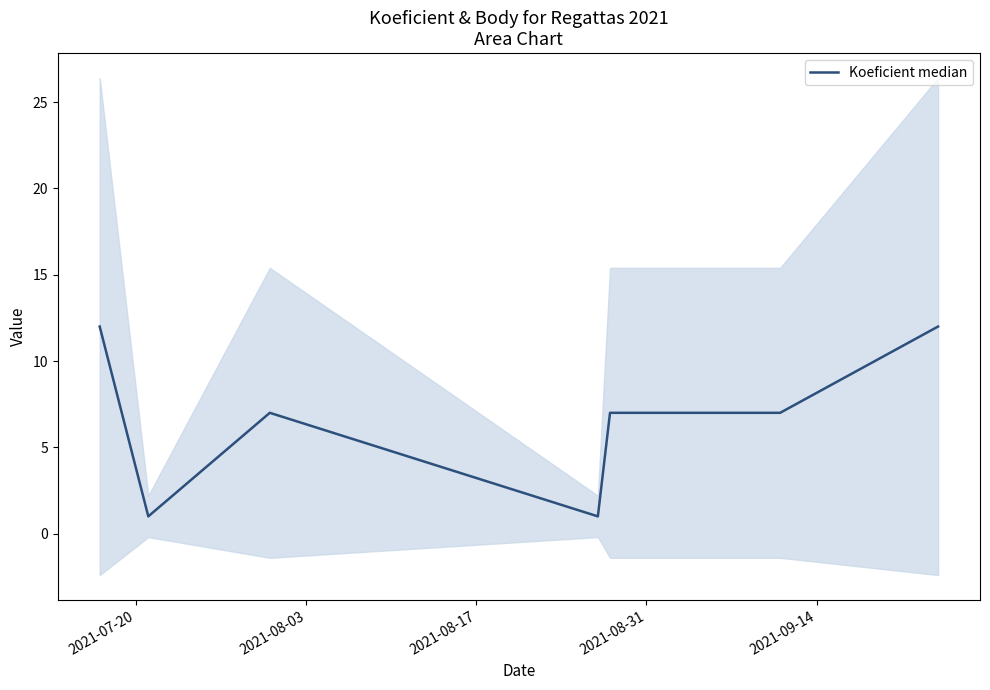

Reading left to right, transcribe all the data shown in this chart.

12	1	7	1	7	7	12